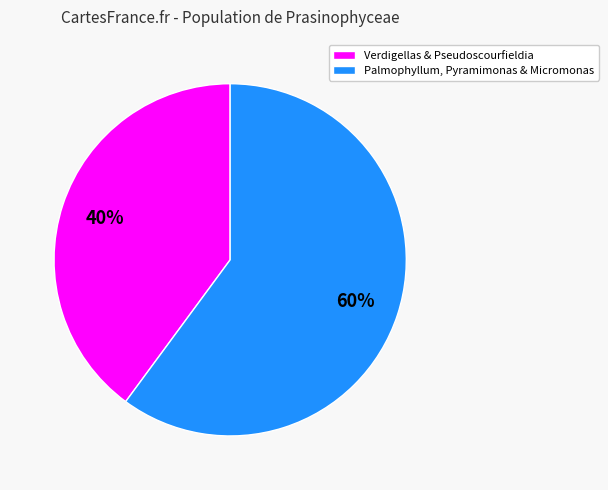

Is there any slice that represents more than half of the pie?

Yes